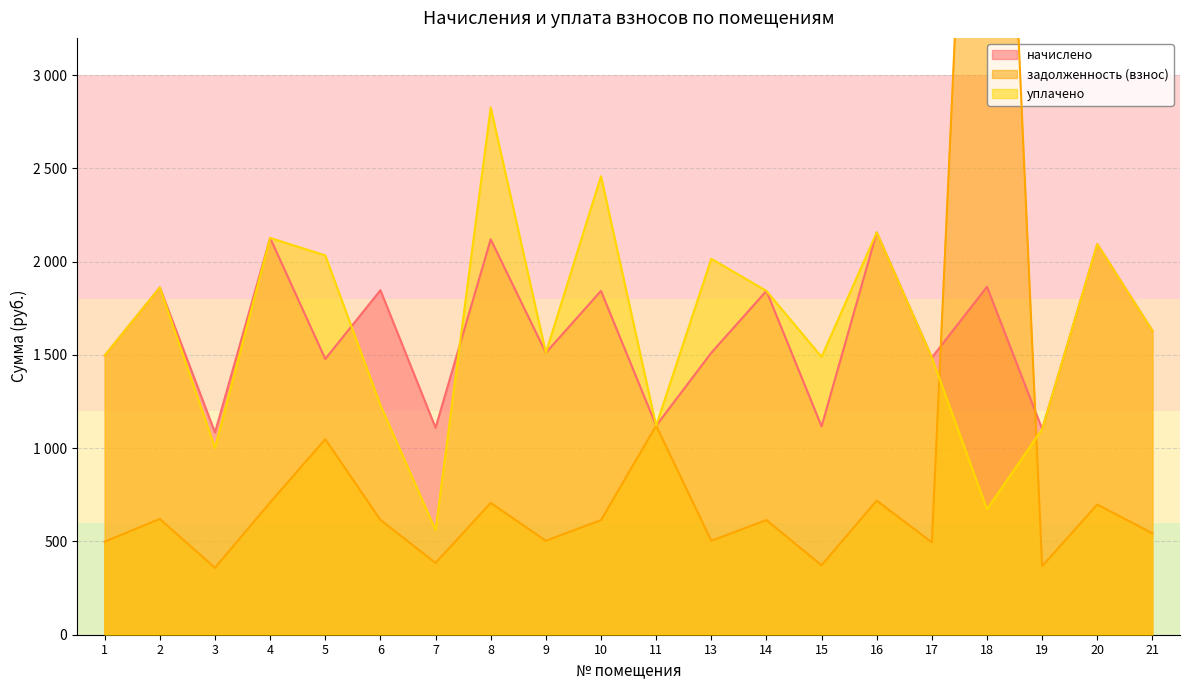

Is it true that задолженность (взнос) equals 567.7 at 7?

False